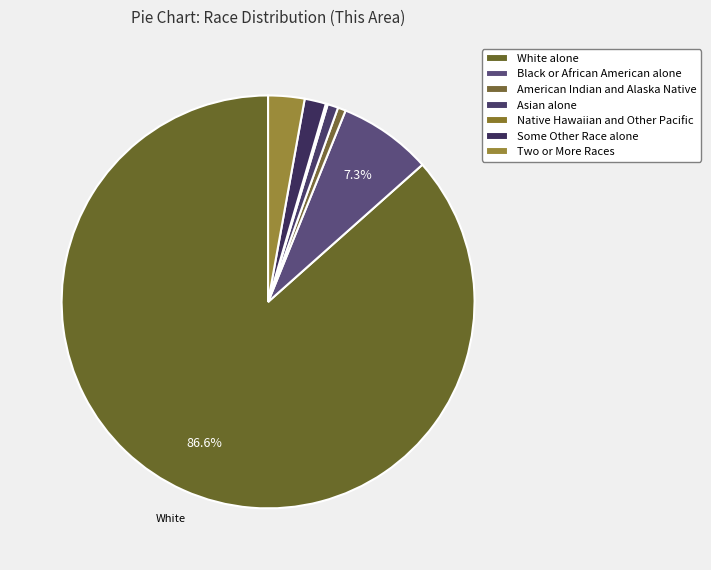

How many segments does this pie chart have?

7